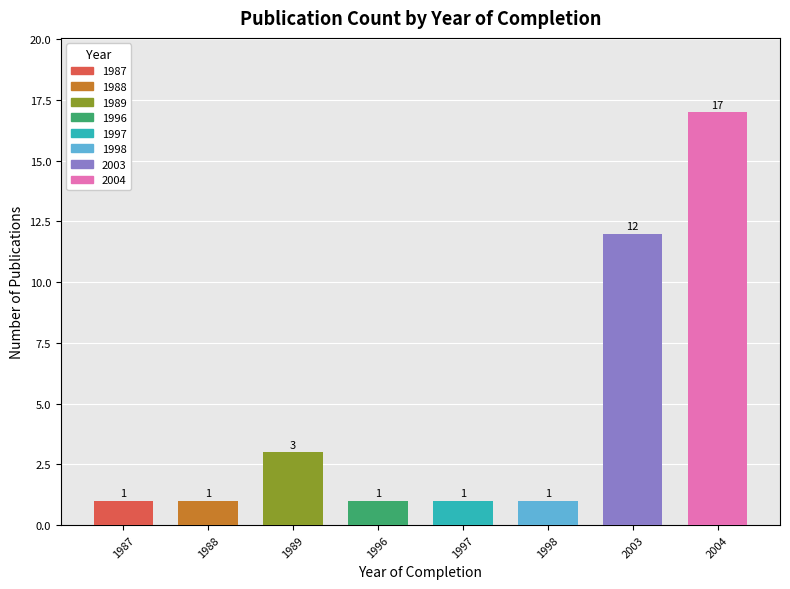

What is the difference between the values at 1989 and 2004?

14